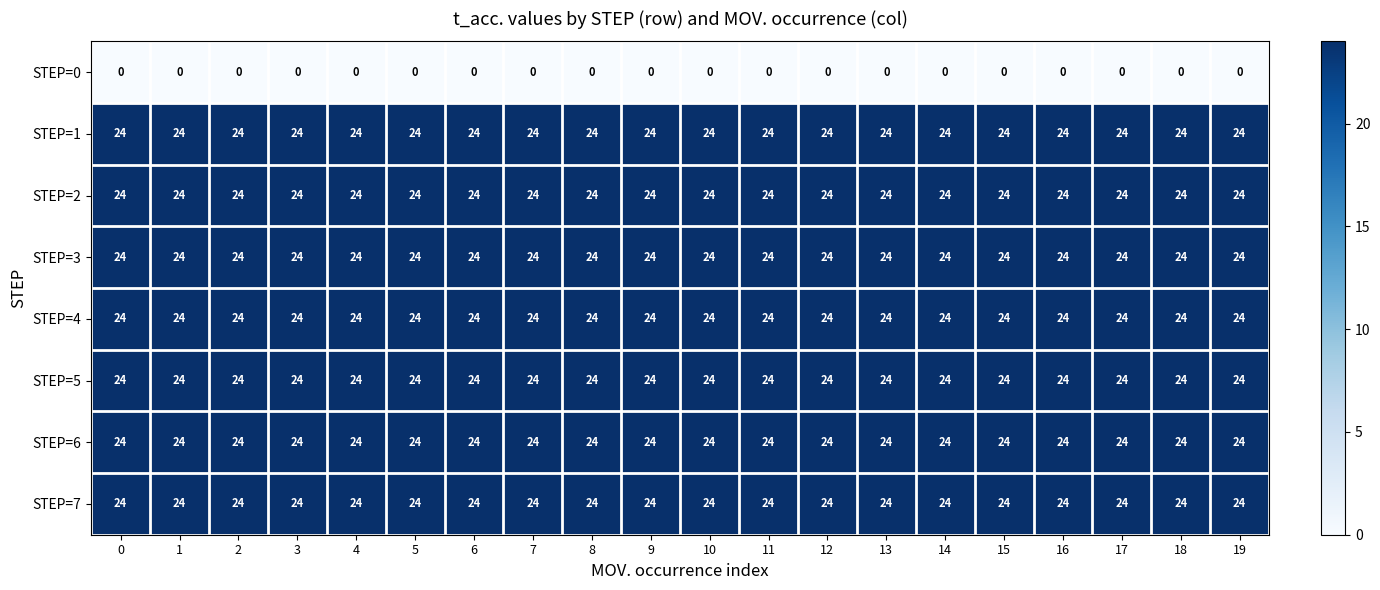

What is the total value across all series at 9?

168